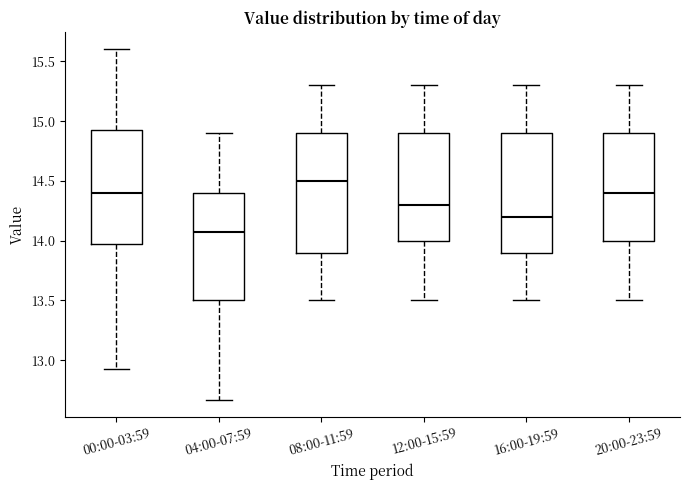

Reading left to right, transcribe this box plot: for each box, give where its median line is, the range the box spans, and where its two whiskers end, as read against the y-axis. The values are not printed on the chart, so give them approximately, as read against the axis.

00:00-03:59: median 14.40, box 13.95 to 14.95, whiskers 12.95 to 15.60
04:00-07:59: median 14.05, box 13.50 to 14.40, whiskers 12.65 to 14.90
08:00-11:59: median 14.50, box 13.90 to 14.90, whiskers 13.50 to 15.30
12:00-15:59: median 14.30, box 14.00 to 14.90, whiskers 13.50 to 15.30
16:00-19:59: median 14.20, box 13.90 to 14.90, whiskers 13.50 to 15.30
20:00-23:59: median 14.40, box 14.00 to 14.90, whiskers 13.50 to 15.30